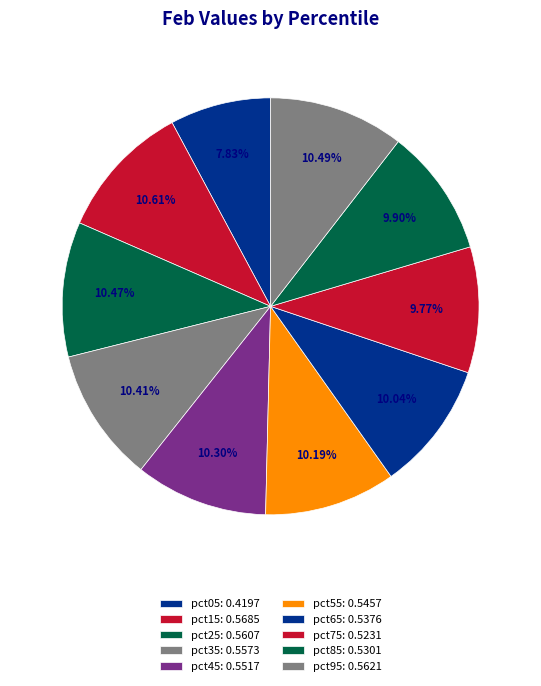

What percentage is the pct55 slice, to the nearest percent?

10%